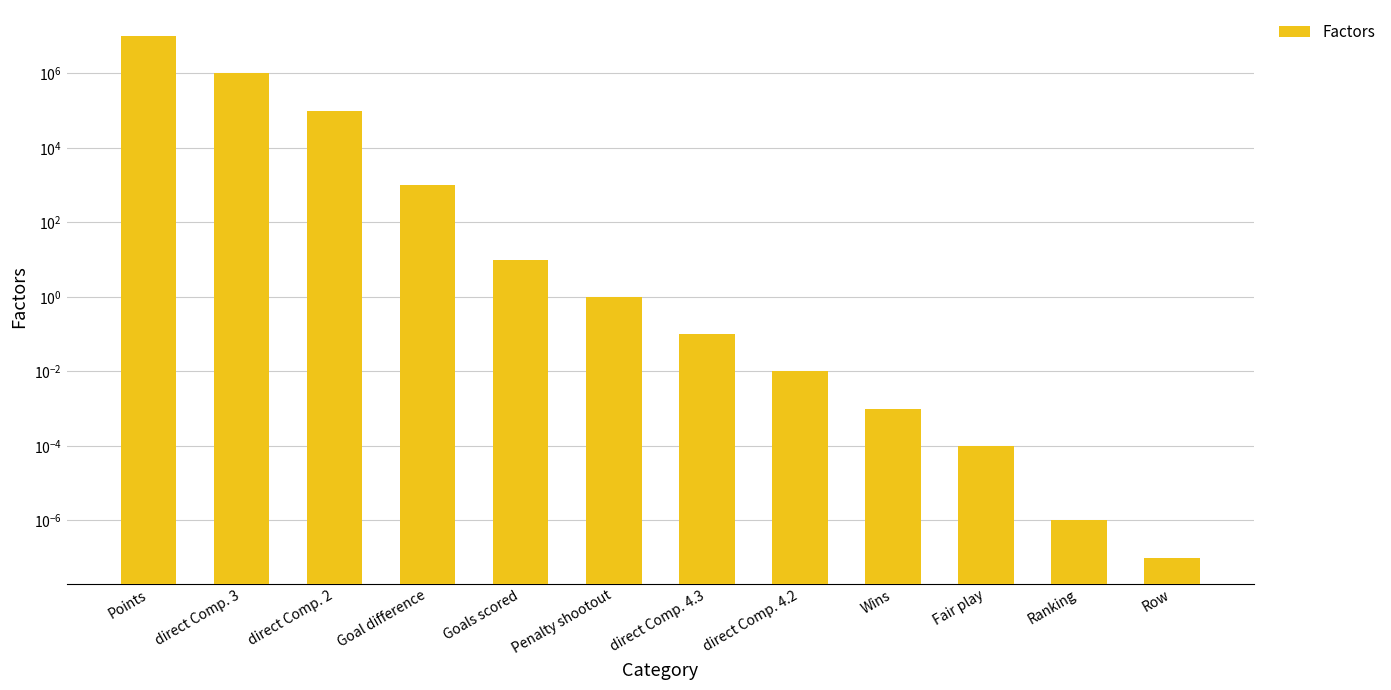

At which category does the chart reach its minimum across all series?

Row